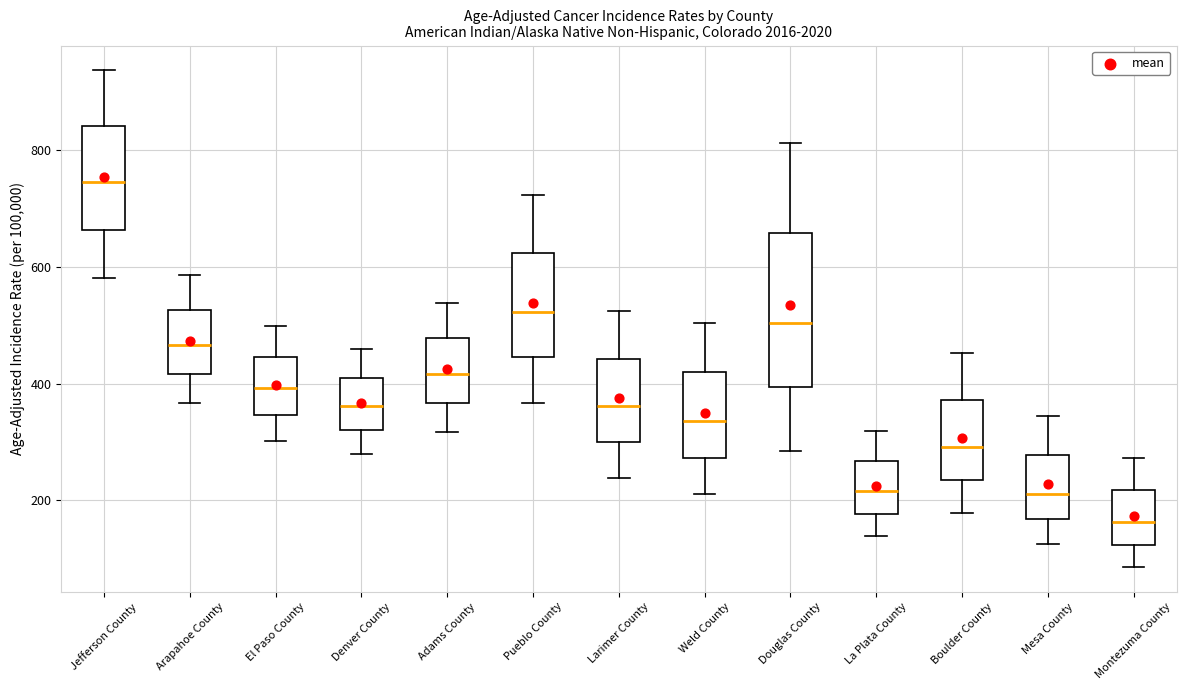

Reading left to right, read every box against the y-axis: the position of its median line, the range the box covers, and the ends of its whiskers. The values are not printed on the chart, so give them approximately, as read against the axis.

Jefferson County: median 740, box 660 to 840, whiskers 580 to 940
Arapahoe County: median 460, box 420 to 520, whiskers 360 to 580
El Paso County: median 400, box 340 to 440, whiskers 300 to 500
Denver County: median 360, box 320 to 400, whiskers 280 to 460
Adams County: median 420, box 360 to 480, whiskers 320 to 540
Pueblo County: median 520, box 440 to 620, whiskers 360 to 720
Larimer County: median 360, box 300 to 440, whiskers 240 to 520
Weld County: median 340, box 280 to 420, whiskers 220 to 500
Douglas County: median 500, box 400 to 660, whiskers 280 to 820
La Plata County: median 220, box 180 to 260, whiskers 140 to 320
Boulder County: median 300, box 240 to 380, whiskers 180 to 460
Mesa County: median 220, box 160 to 280, whiskers 120 to 340
Montezuma County: median 160, box 120 to 220, whiskers 80 to 280